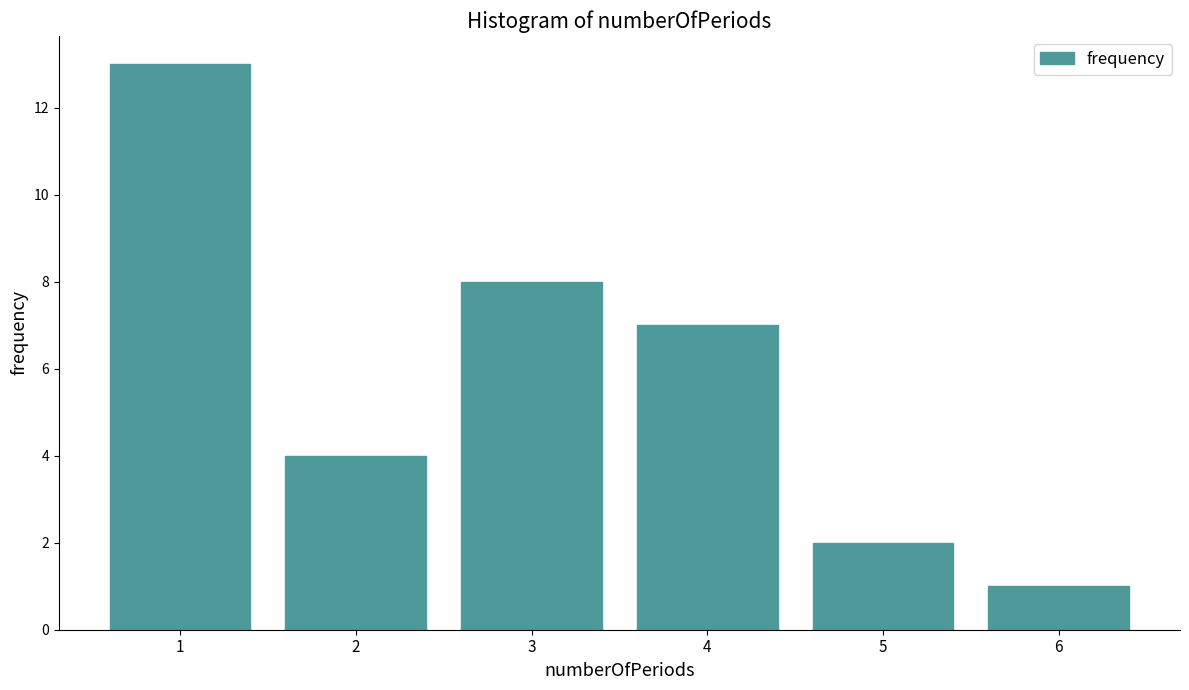

Reading left to right, extract all data points from this chart.

1=13	2=4	3=8	4=7	5=2	6=1